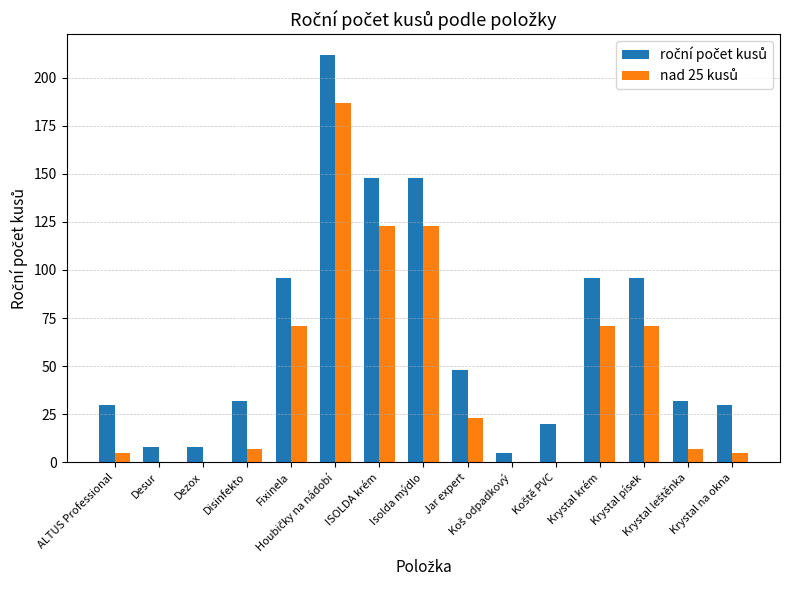

Are the bars grouped side by side (vs. stacked)?

Yes